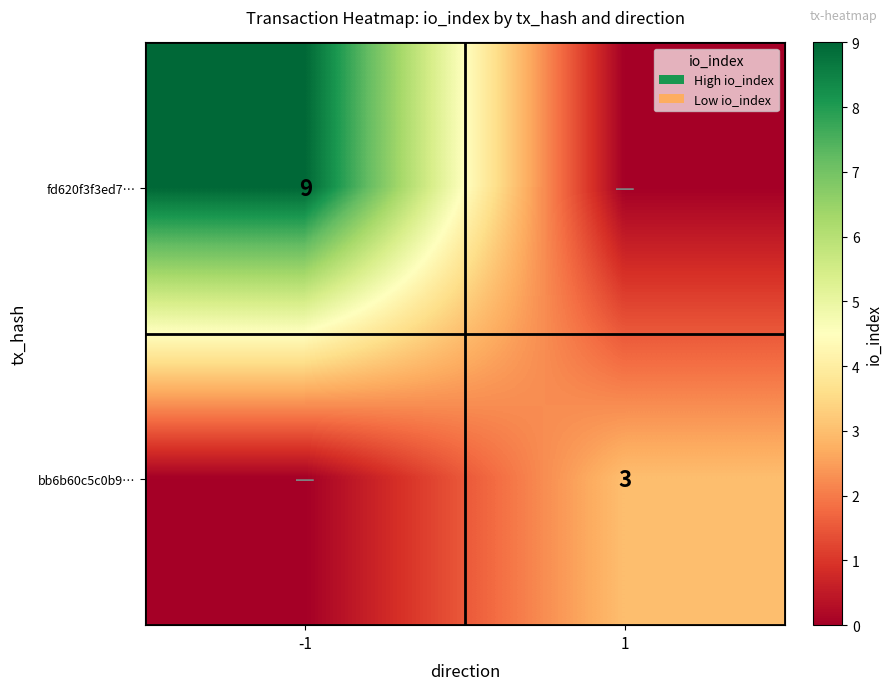

True or false: fd620f3f3ed7… has a value of 6 at -1.

False